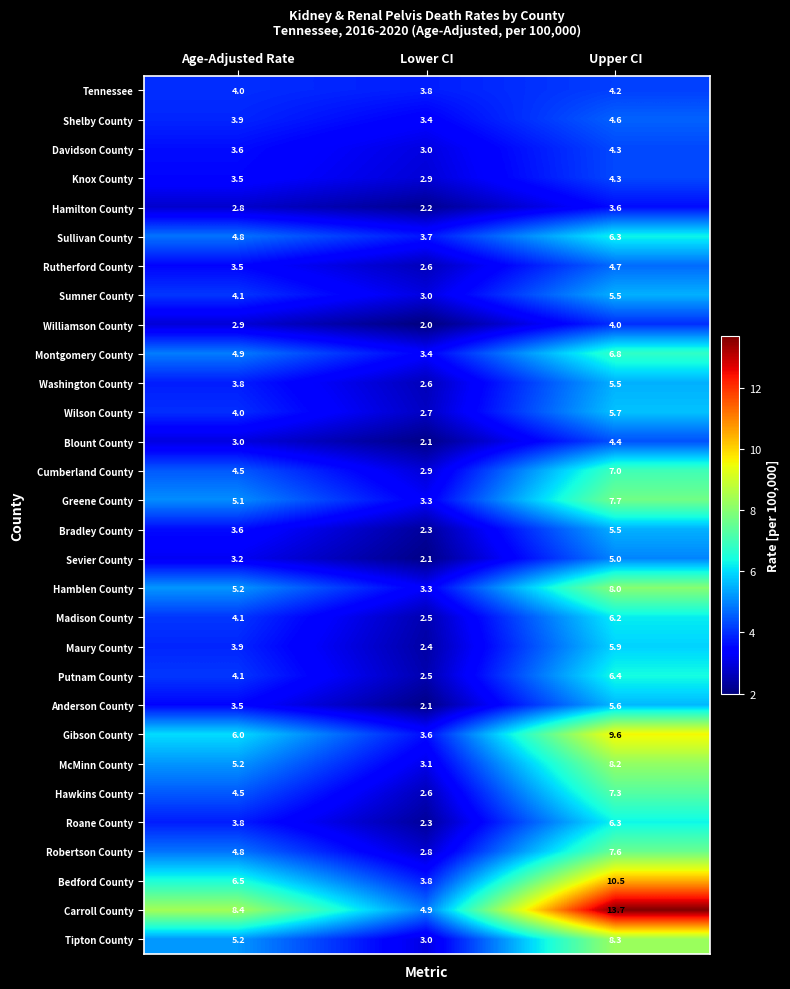

At which label does Cumberland County first exceed 4?

Age-Adjusted Rate